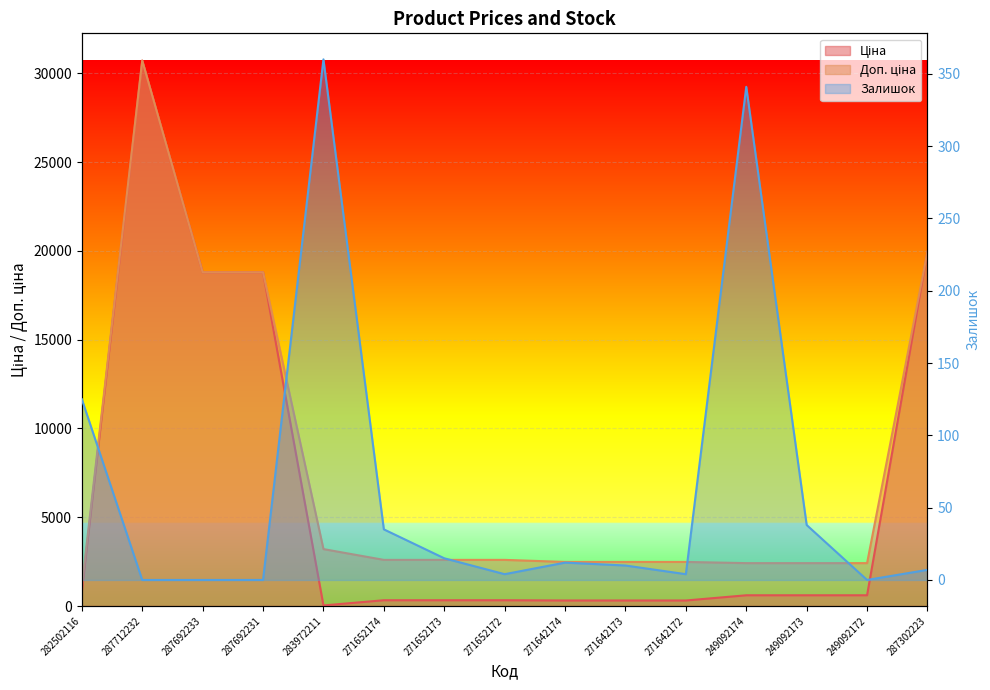

What is the value of the Залишок point at the 6th from the left?

35.0